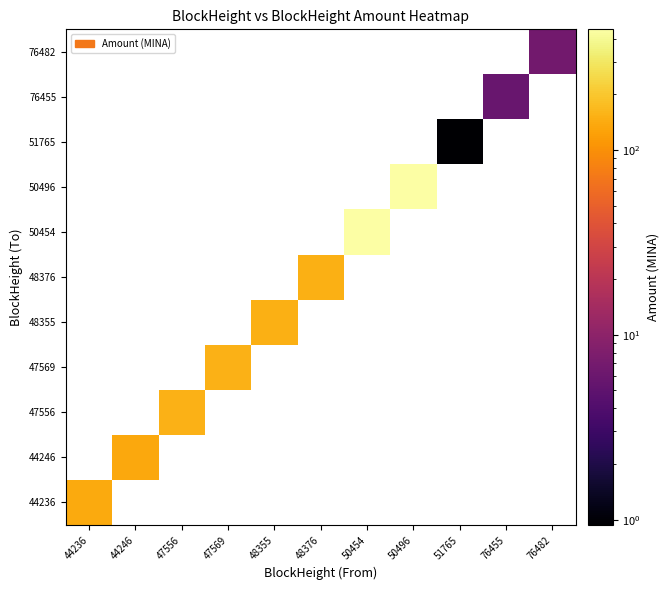

Is it true that 47556 equals 227.4 at 47556?

False